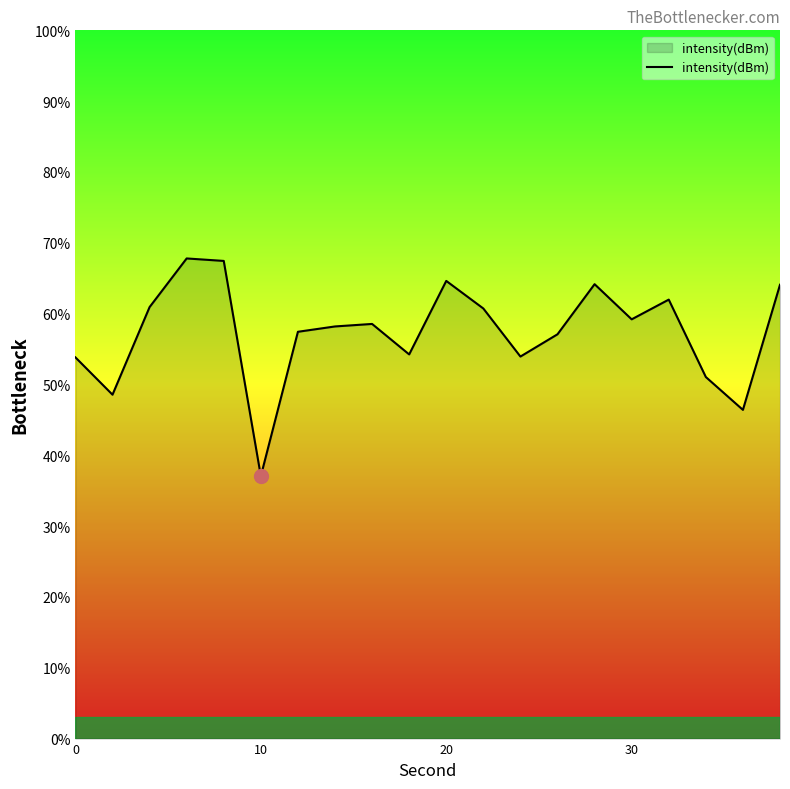

What is the difference between the maximum and minimum values?

30.7